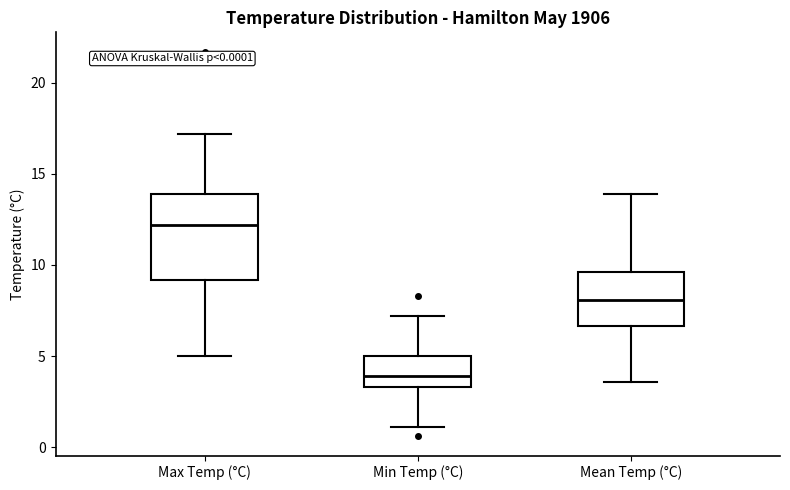

Reading left to right, read every box against the y-axis: the position of its median line, the range the box covers, and the ends of its whiskers. The values are not printed on the chart, so give them approximately, as read against the axis.

Max Temp (°C): median 12.0, box 9.0 to 14.0, whiskers 5.0 to 17.0
Min Temp (°C): median 4.0, box 3.5 to 5.0, whiskers 1.0 to 7.0
Mean Temp (°C): median 8.0, box 6.5 to 9.5, whiskers 3.5 to 14.0